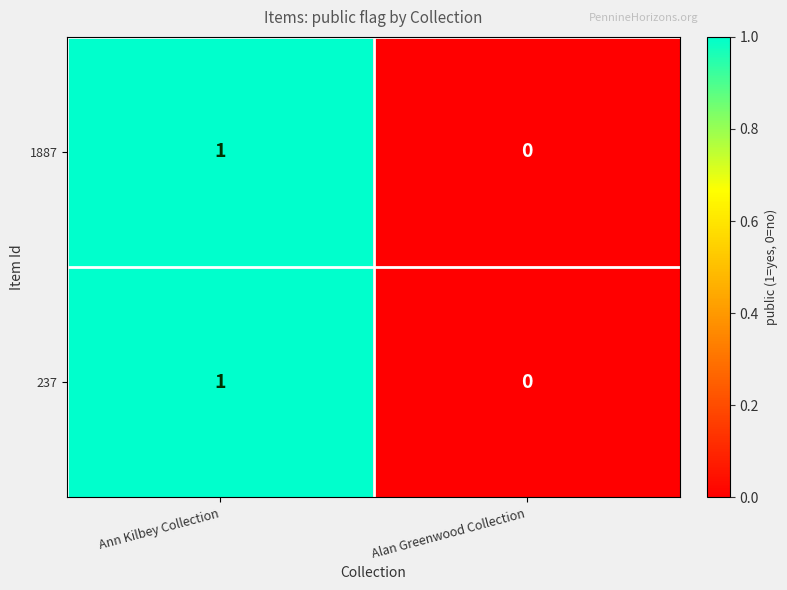

Where is 237 nearest to the value 0?

Alan Greenwood Collection